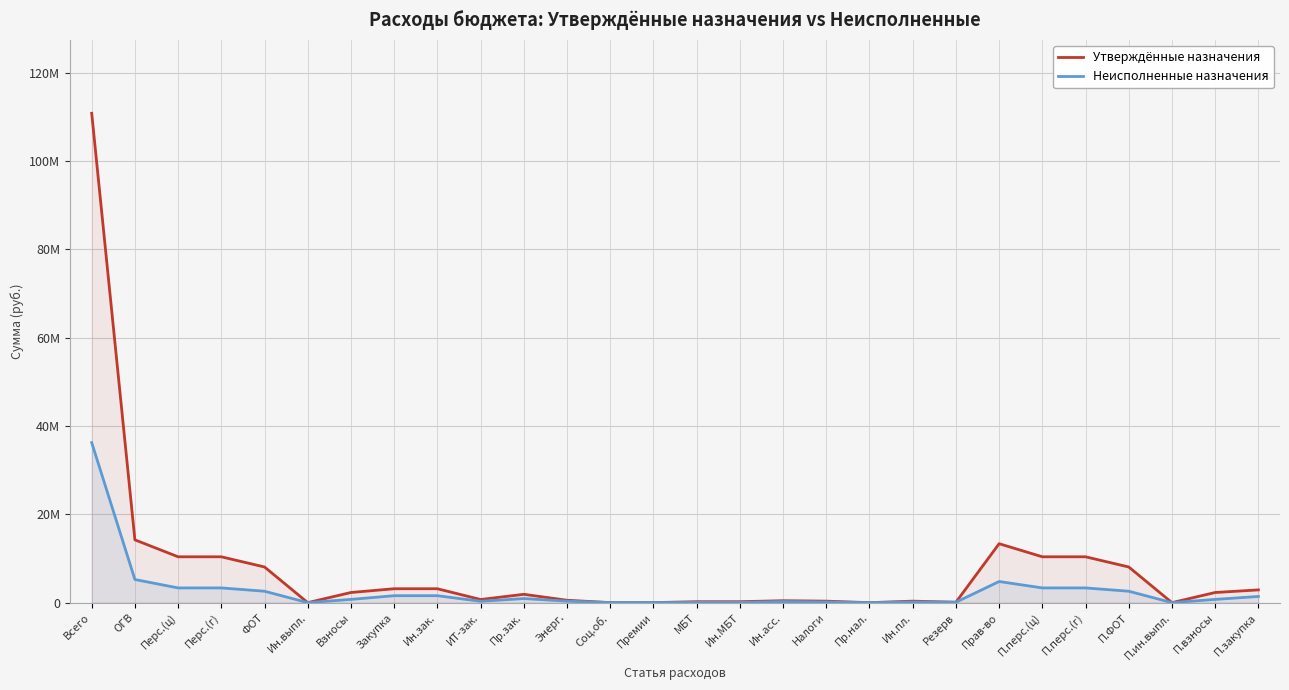

The value of Утверждённые назначения at П.закупка is 2892440.8. True or false?

True